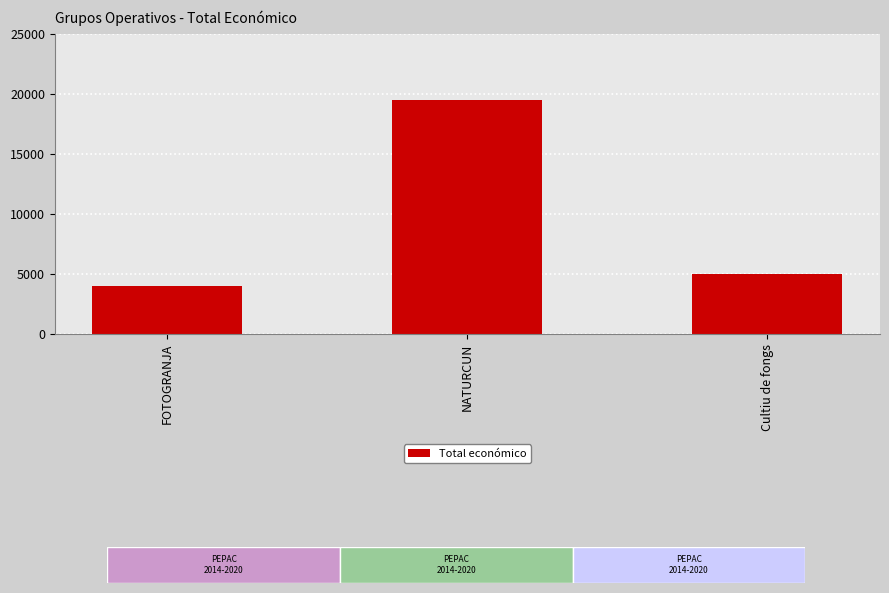

Which has a higher value, NATURCUN or FOTOGRANJA?

NATURCUN